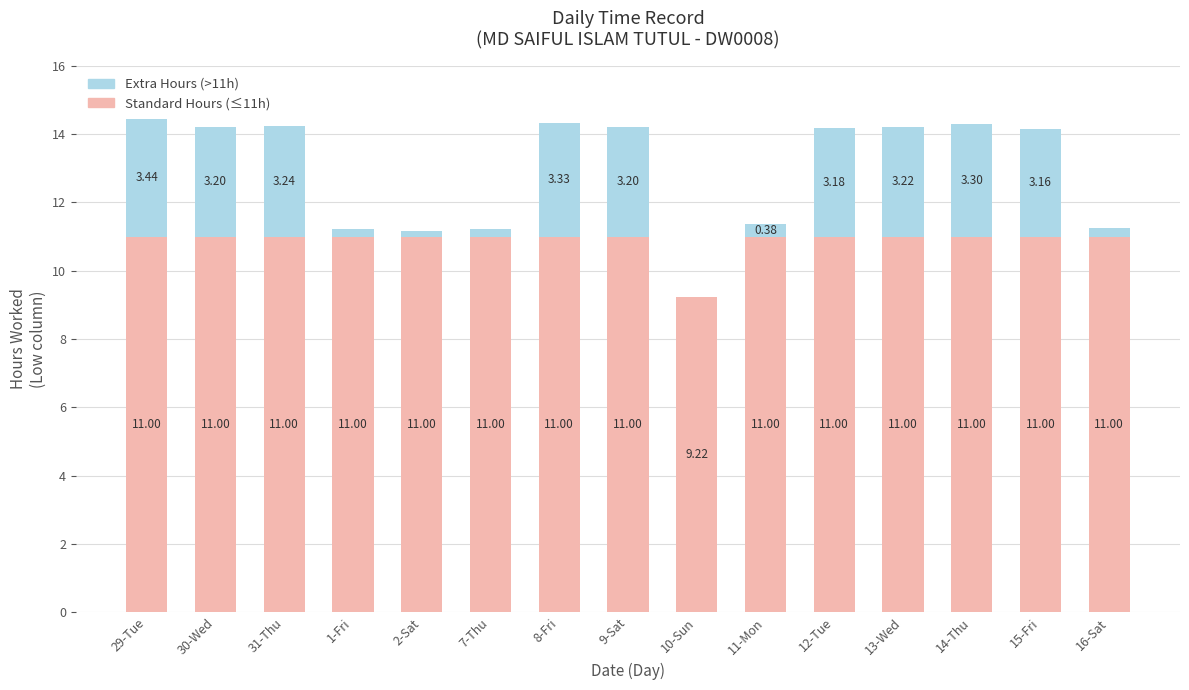

At which category is the sum across all series the highest?

29-Tue